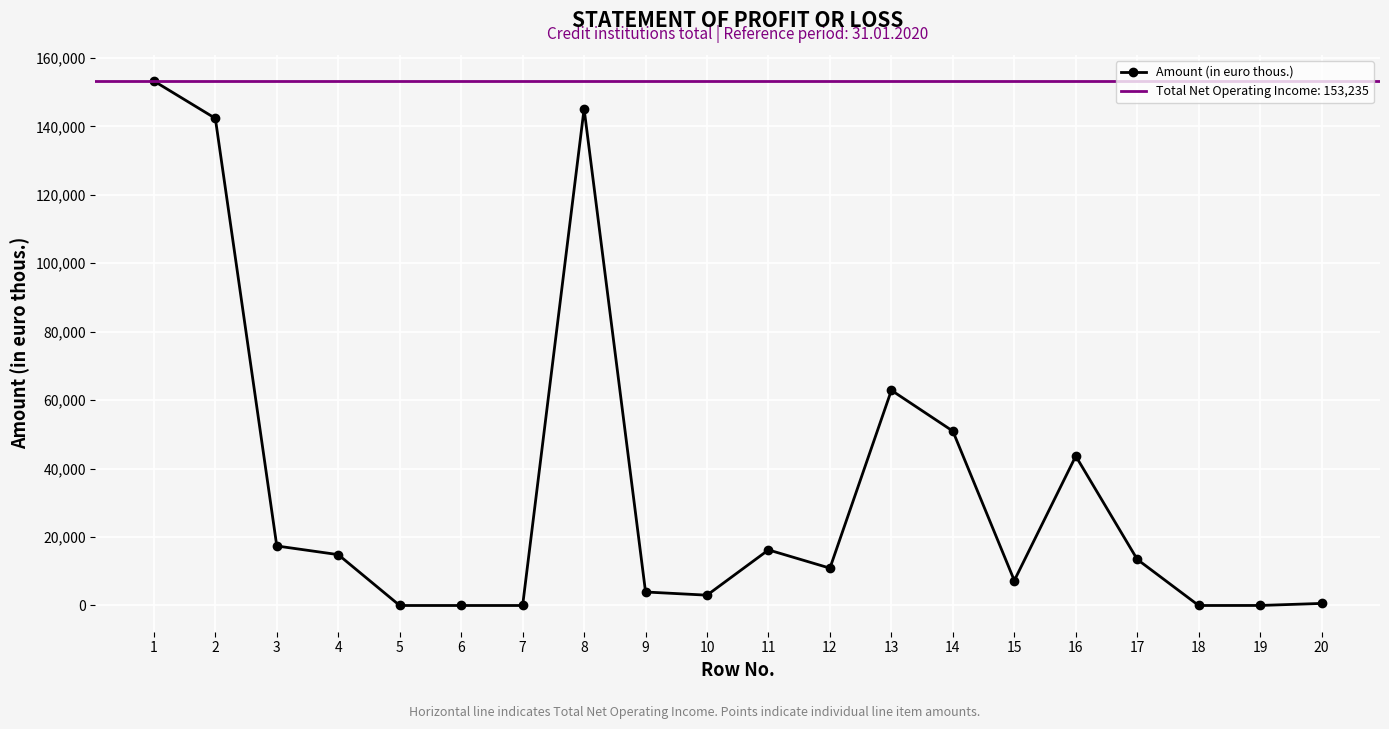

The value of Amount (in euro thous.) at 13 is 62873. True or false?

True